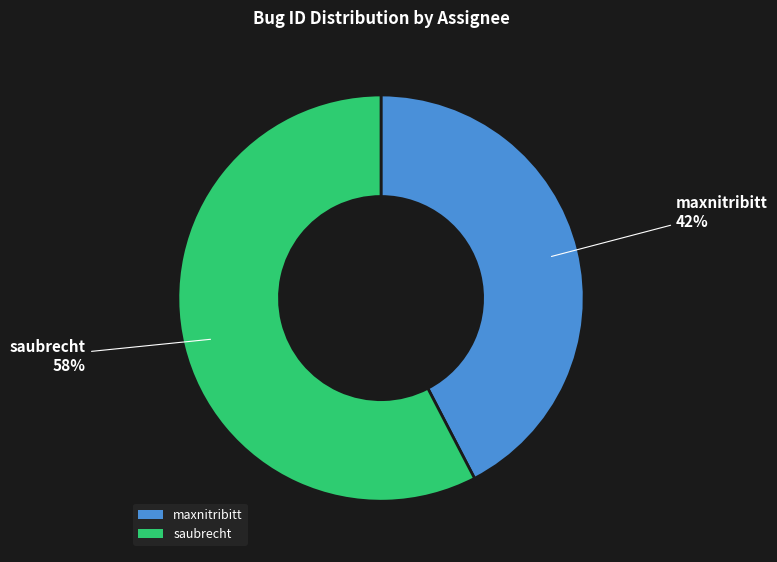

The maxnitribitt slice represents 36% of the pie. True or false?

False